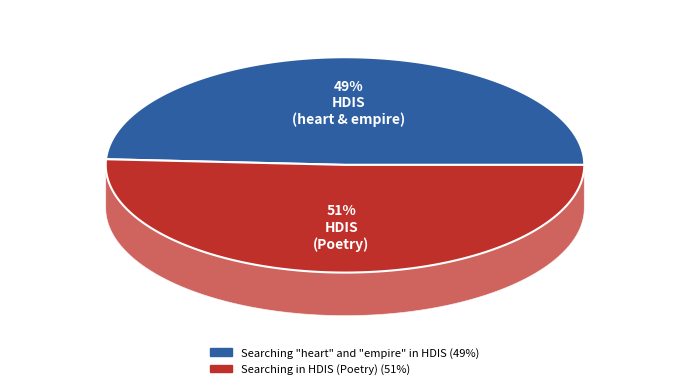

Which category has the smallest portion of the pie?

Searching "heart" and "empire" in HDIS